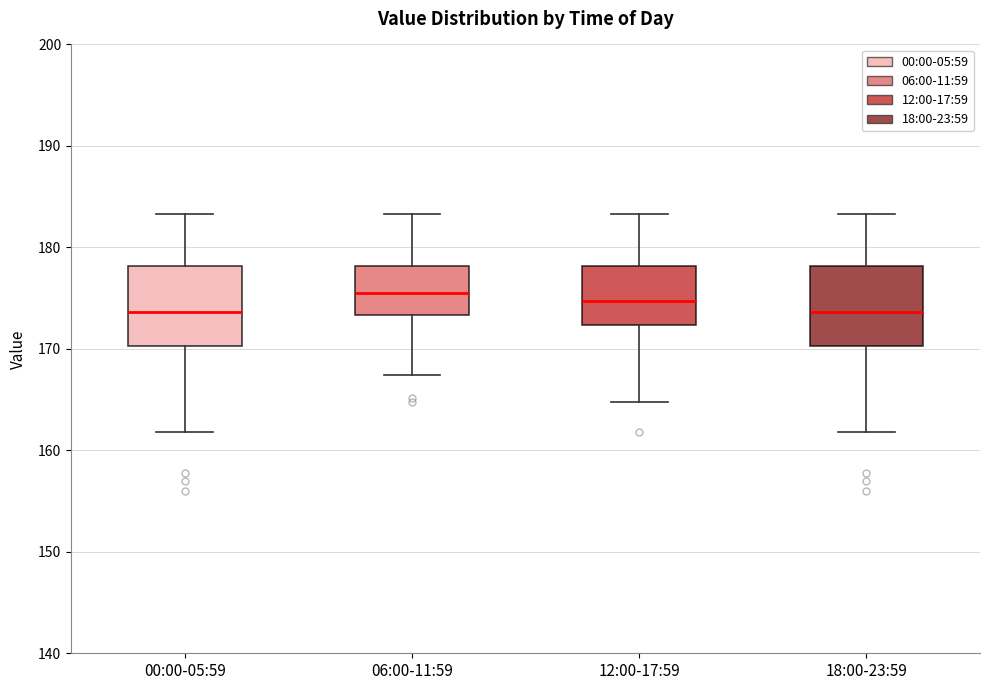

Where does the median line of the box for 06:00-11:59 sit on the y-axis? The values are not printed on the chart, so give them approximately, as read against the axis.

176